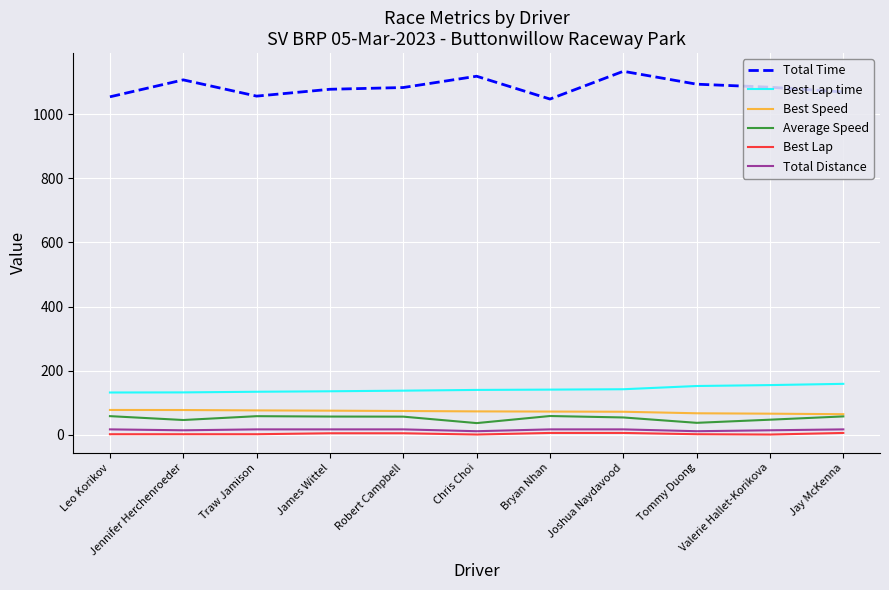

The Best Lap time series shows 235.9 at Traw Jamison. True or false?

False